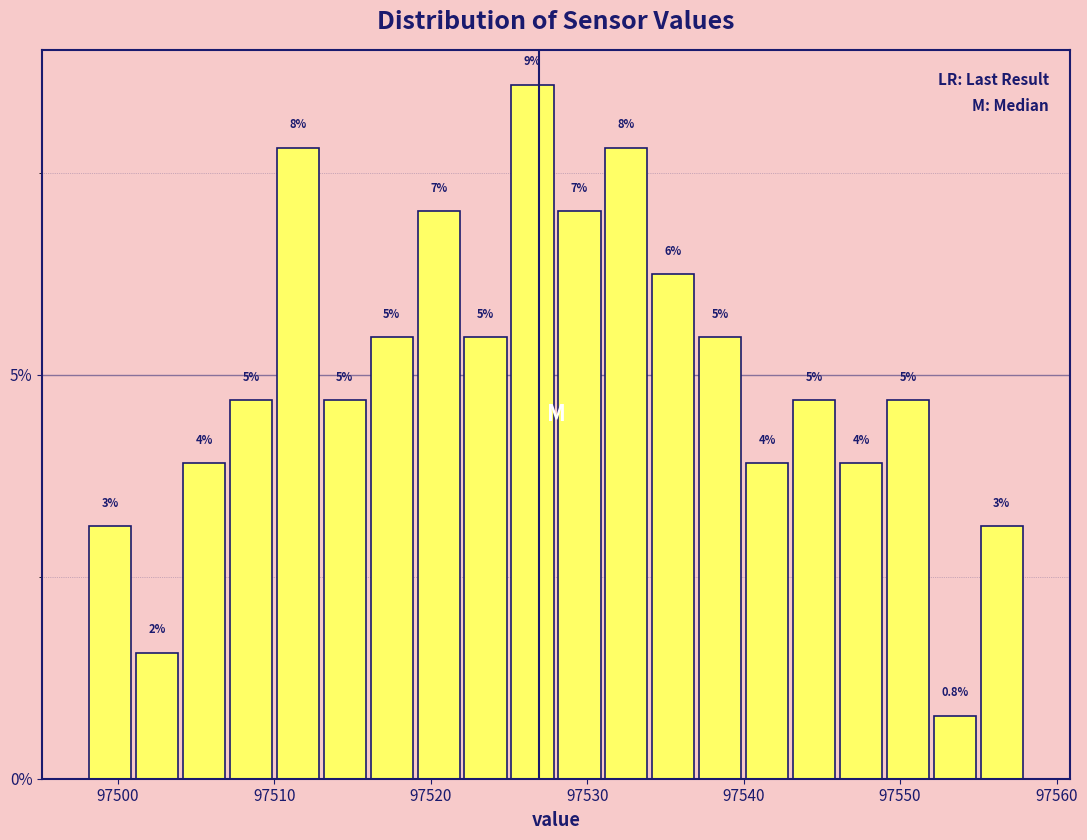

Read against the x-axis, roughly where is the centre of the tallest bar?

97527